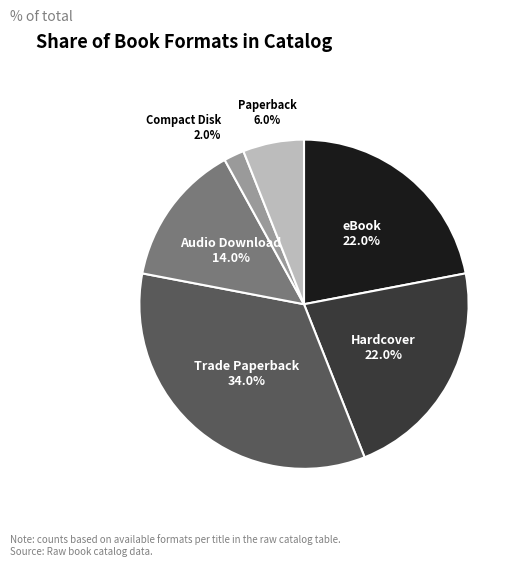

How many slices are in this pie chart?

6